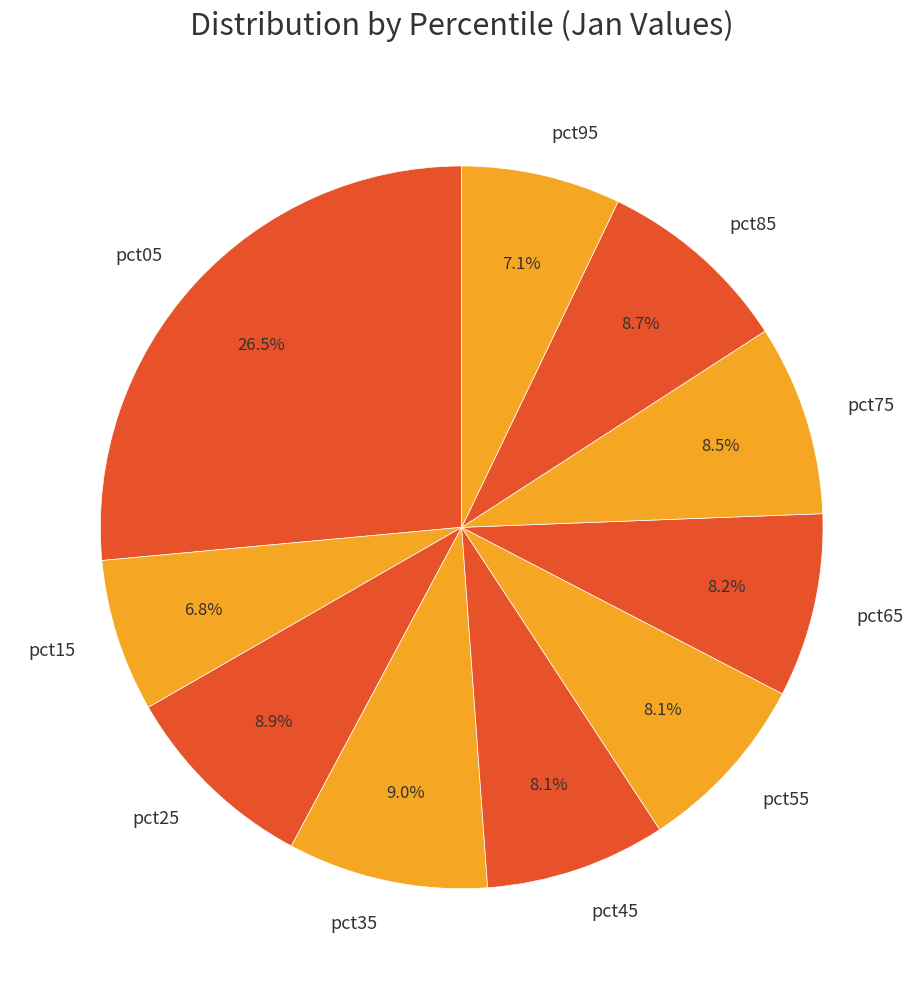

Which category has the biggest portion of the pie?

pct05